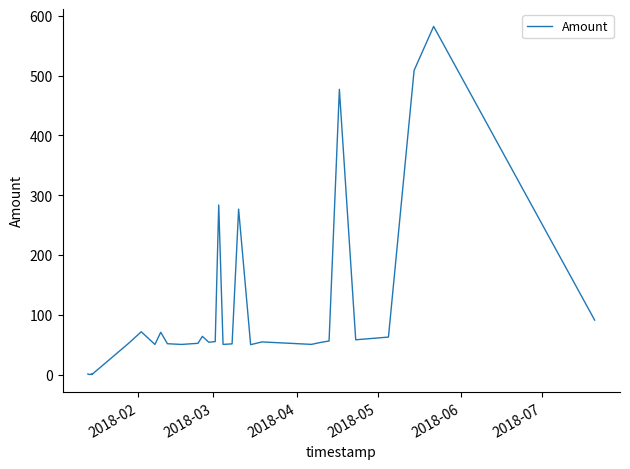

What is the difference between the maximum and minimum values?

582.4